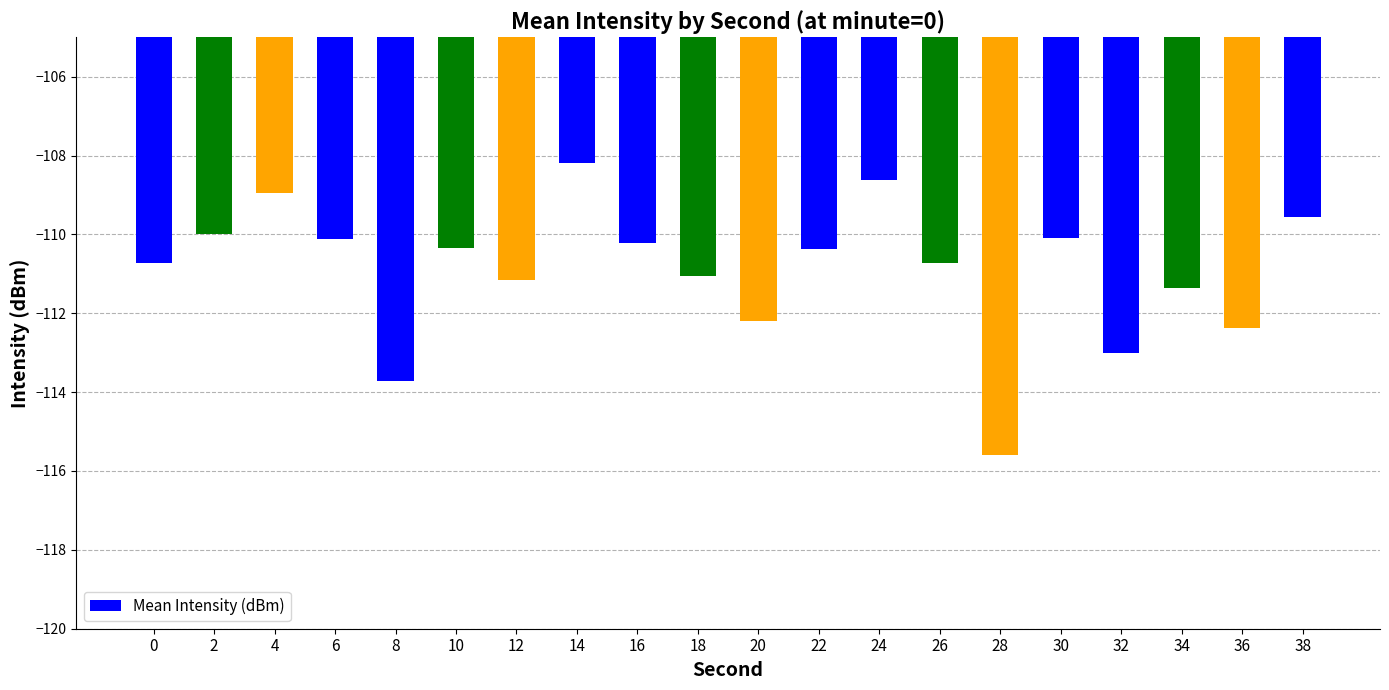

What value does the data have at 10?

-110.4